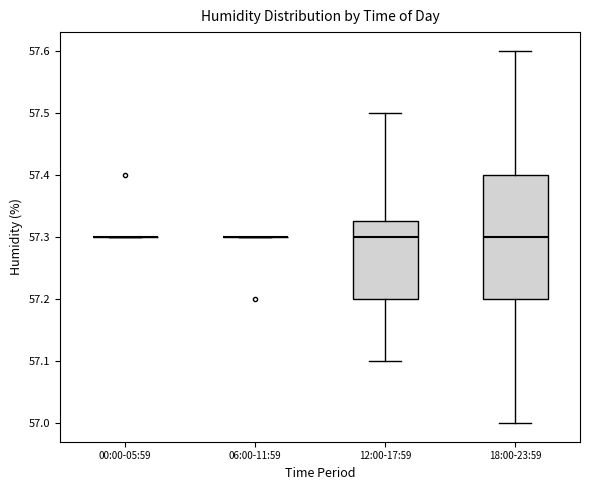

Where does the upper whisker of the box for 12:00-17:59 end on the y-axis? The values are not printed on the chart, so give them approximately, as read against the axis.

57.50